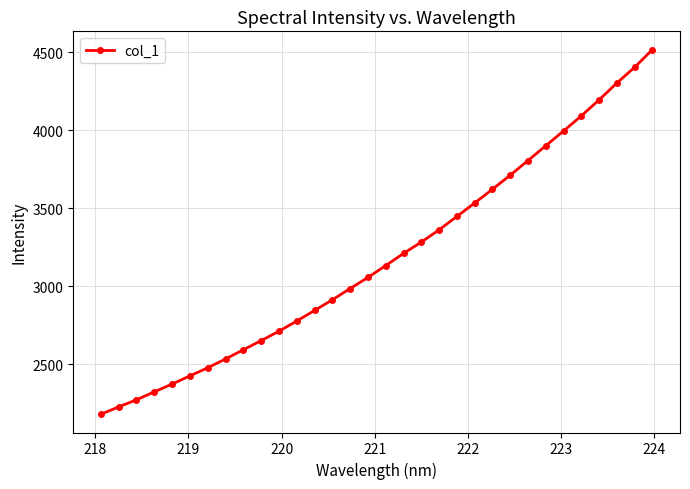

What is the greatest value displayed?

4516.1